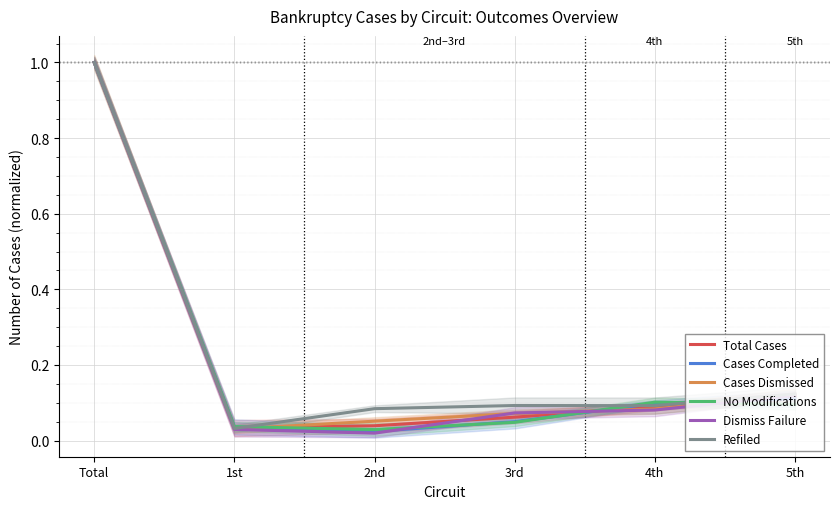

At how many categories does at least one series exceed 0?

6